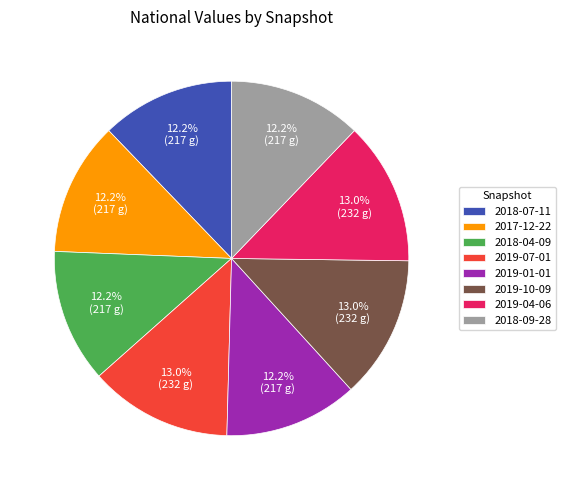

Combined, what portion of the pie is 2018-04-09 and 2018-09-28?

24.4%